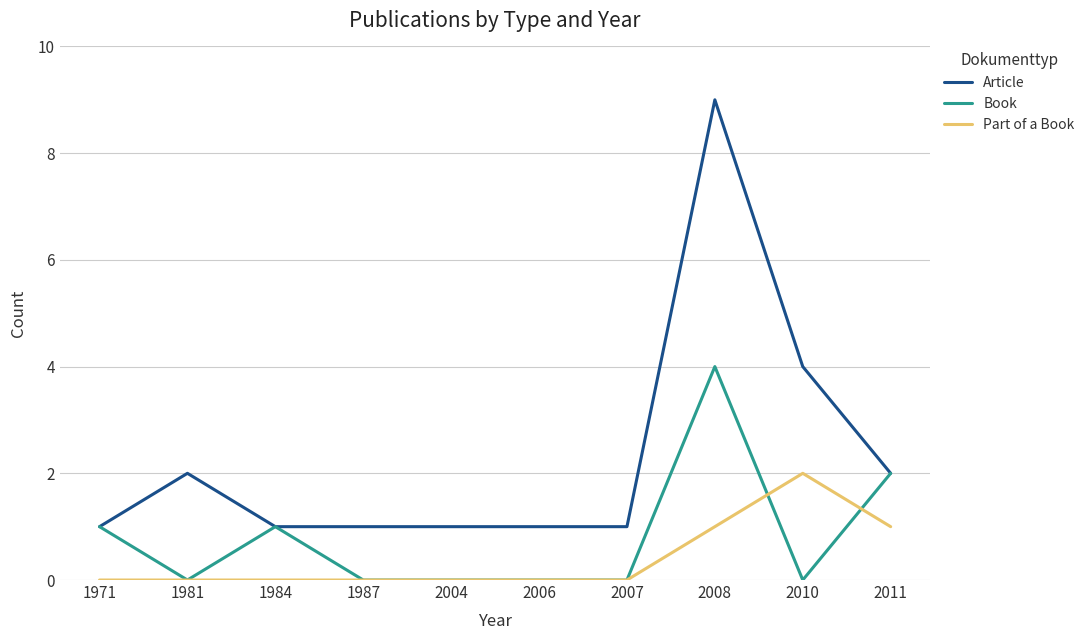

Is it true that Book equals -1 at 1987?

False